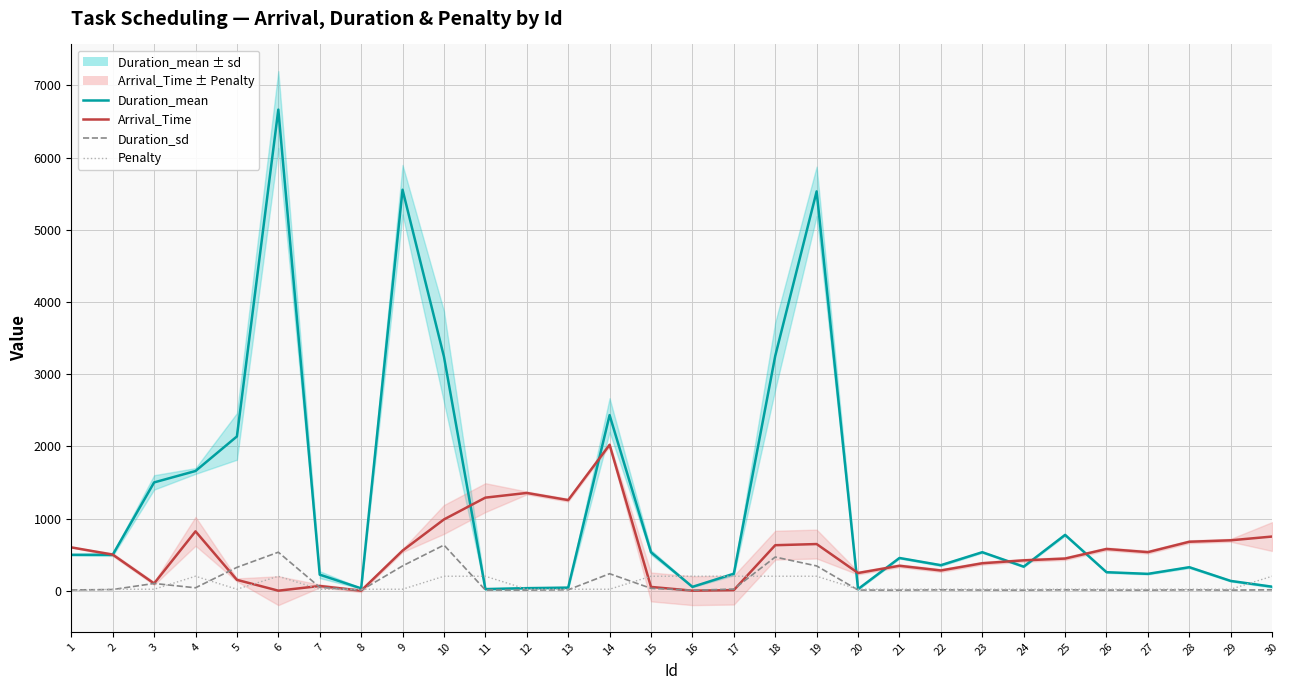

Where is the first local maximum for Penalty?

4